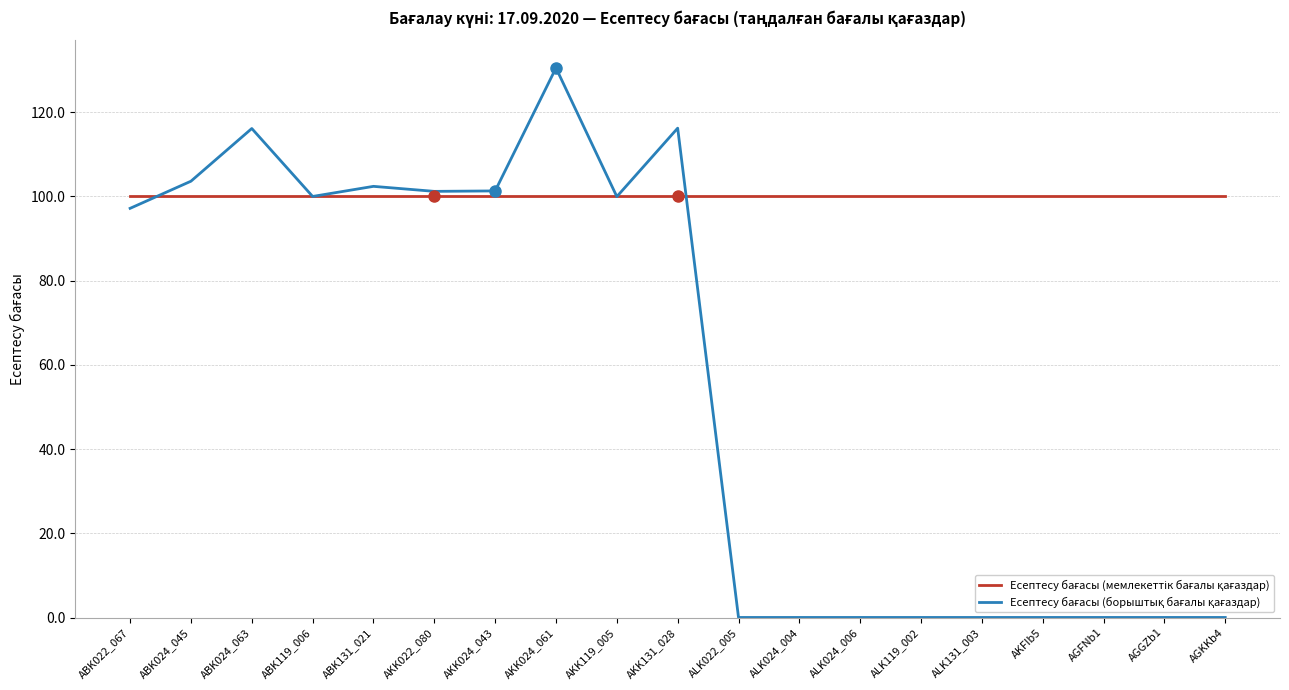

What position from the right is ABK024_045?

18